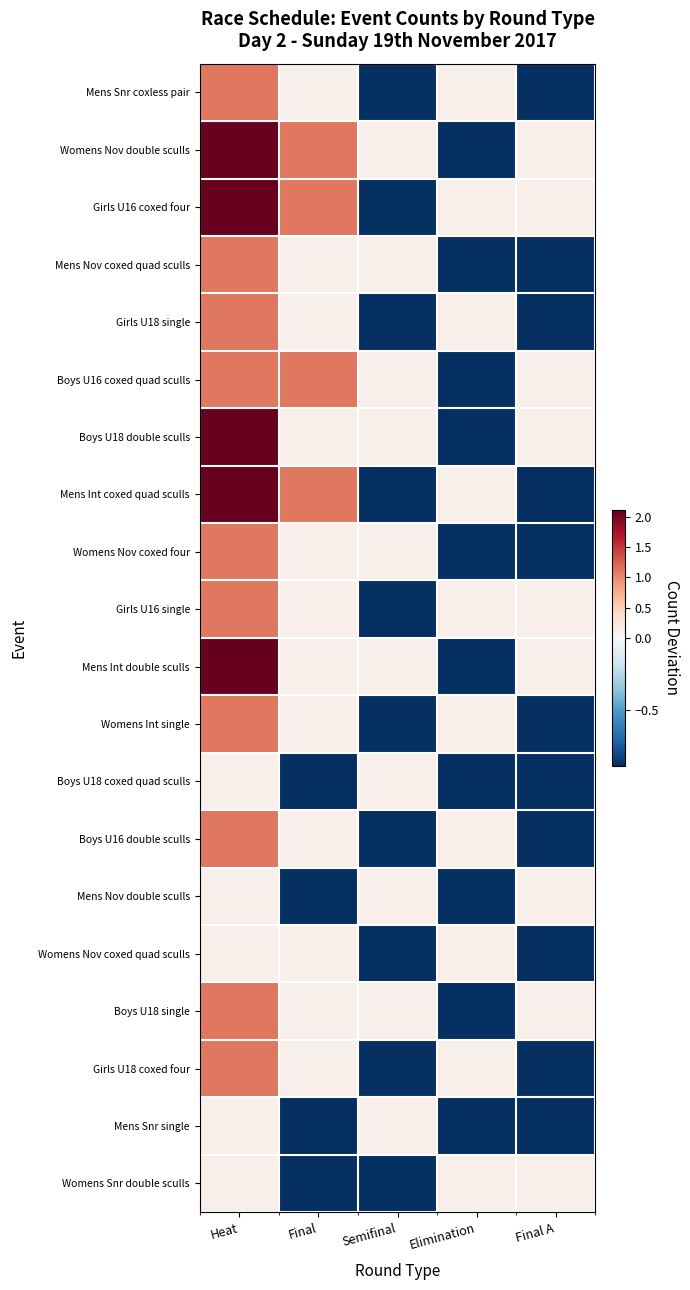

Reading left to right, transcribe all the data shown in this chart.

Mens Snr coxless pair: Heat=1.1	Final=0.1	Semifinal=-0.9	Elimination=0.1	Final A=-0.9
Womens Nov double sculls: Heat=2.1	Final=1.1	Semifinal=0.1	Elimination=-0.9	Final A=0.1
Girls U16 coxed four: Heat=2.1	Final=1.1	Semifinal=-0.9	Elimination=0.1	Final A=0.1
Mens Nov coxed quad sculls: Heat=1.1	Final=0.1	Semifinal=0.1	Elimination=-0.9	Final A=-0.9
Girls U18 single: Heat=1.1	Final=0.1	Semifinal=-0.9	Elimination=0.1	Final A=-0.9
Boys U16 coxed quad sculls: Heat=1.1	Final=1.1	Semifinal=0.1	Elimination=-0.9	Final A=0.1
Boys U18 double sculls: Heat=2.1	Final=0.1	Semifinal=0.1	Elimination=-0.9	Final A=0.1
Mens Int coxed quad sculls: Heat=2.1	Final=1.1	Semifinal=-0.9	Elimination=0.1	Final A=-0.9
Womens Nov coxed four: Heat=1.1	Final=0.1	Semifinal=0.1	Elimination=-0.9	Final A=-0.9
Girls U16 single: Heat=1.1	Final=0.1	Semifinal=-0.9	Elimination=0.1	Final A=0.1
Mens Int double sculls: Heat=2.1	Final=0.1	Semifinal=0.1	Elimination=-0.9	Final A=0.1
Womens Int single: Heat=1.1	Final=0.1	Semifinal=-0.9	Elimination=0.1	Final A=-0.9
Boys U18 coxed quad sculls: Heat=0.1	Final=-0.9	Semifinal=0.1	Elimination=-0.9	Final A=-0.9
Boys U16 double sculls: Heat=1.1	Final=0.1	Semifinal=-0.9	Elimination=0.1	Final A=-0.9
Mens Nov double sculls: Heat=0.1	Final=-0.9	Semifinal=0.1	Elimination=-0.9	Final A=0.1
Womens Nov coxed quad sculls: Heat=0.1	Final=0.1	Semifinal=-0.9	Elimination=0.1	Final A=-0.9
Boys U18 single: Heat=1.1	Final=0.1	Semifinal=0.1	Elimination=-0.9	Final A=0.1
Girls U18 coxed four: Heat=1.1	Final=0.1	Semifinal=-0.9	Elimination=0.1	Final A=-0.9
Mens Snr single: Heat=0.1	Final=-0.9	Semifinal=0.1	Elimination=-0.9	Final A=-0.9
Womens Snr double sculls: Heat=0.1	Final=-0.9	Semifinal=-0.9	Elimination=0.1	Final A=0.1